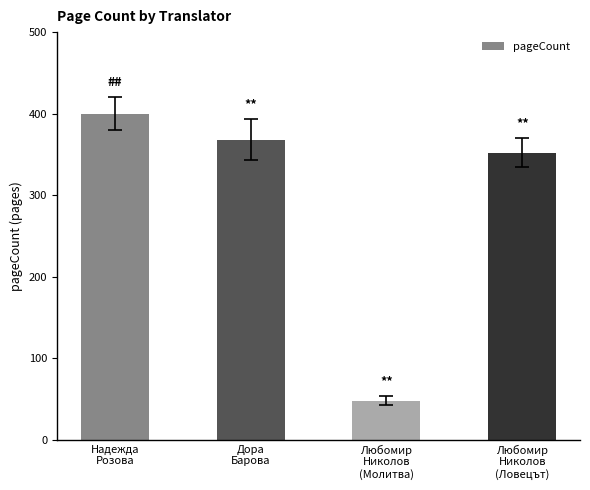

What is the label of the 4th bar from the left?

Любомир
Николов
(Ловецът)